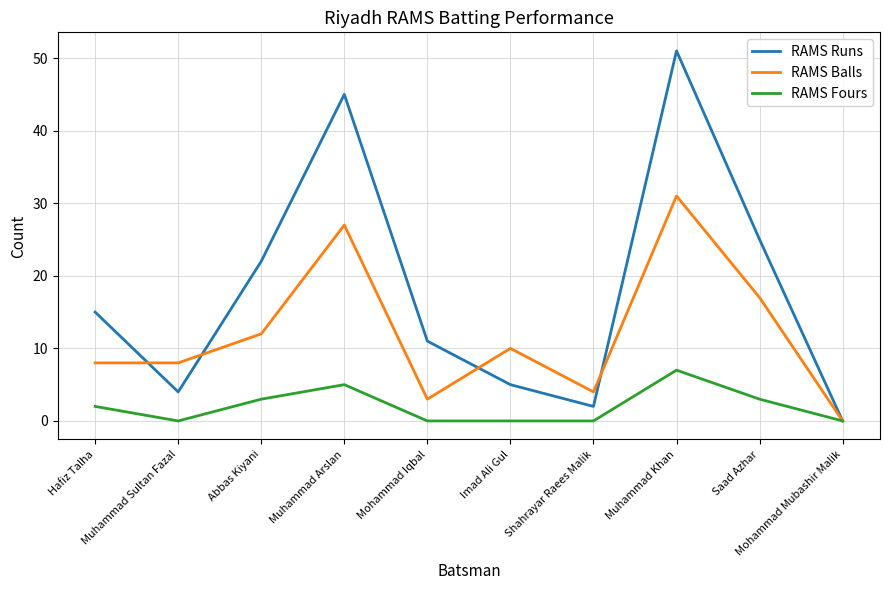

True or false: RAMS Runs has a value of 22 at Abbas Kiyani.

True